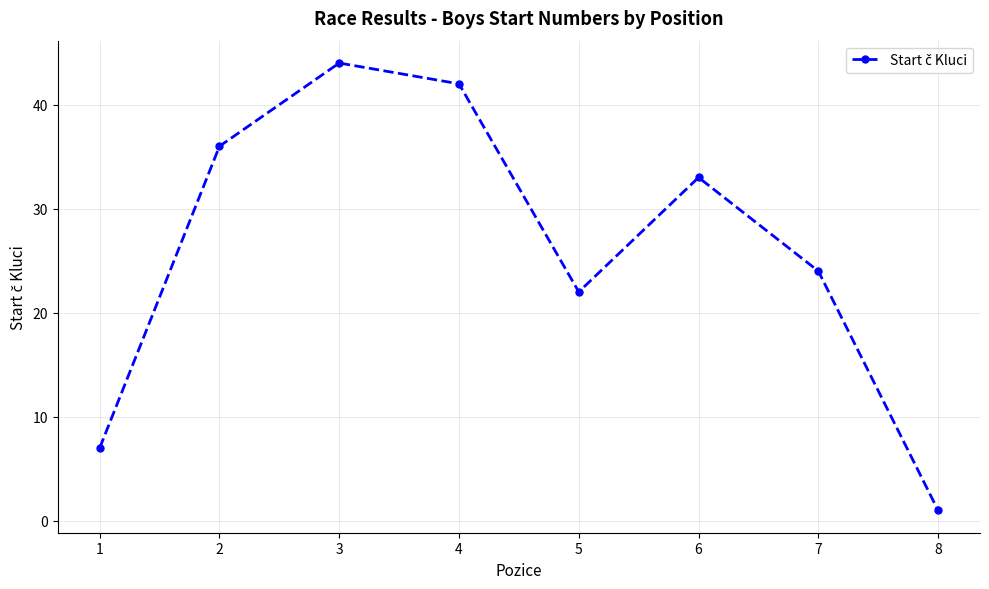

How many points are higher than both their immediate neighbors (excluding endpoints)?

2